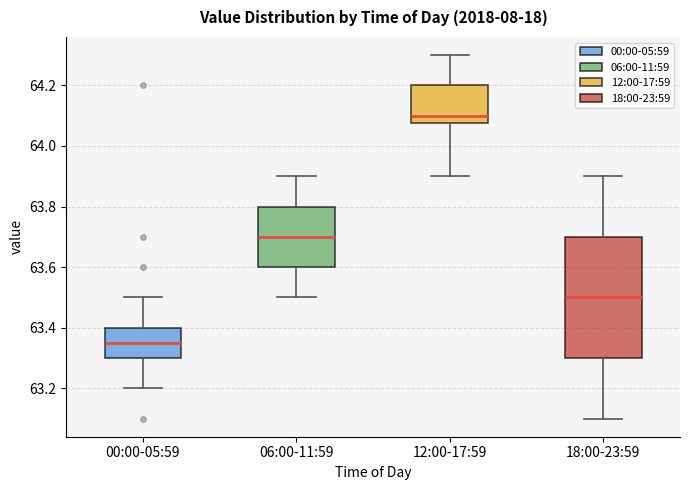

Where is the upper edge of the box for 12:00-17:59 on the y-axis? The values are not printed on the chart, so give them approximately, as read against the axis.

64.20